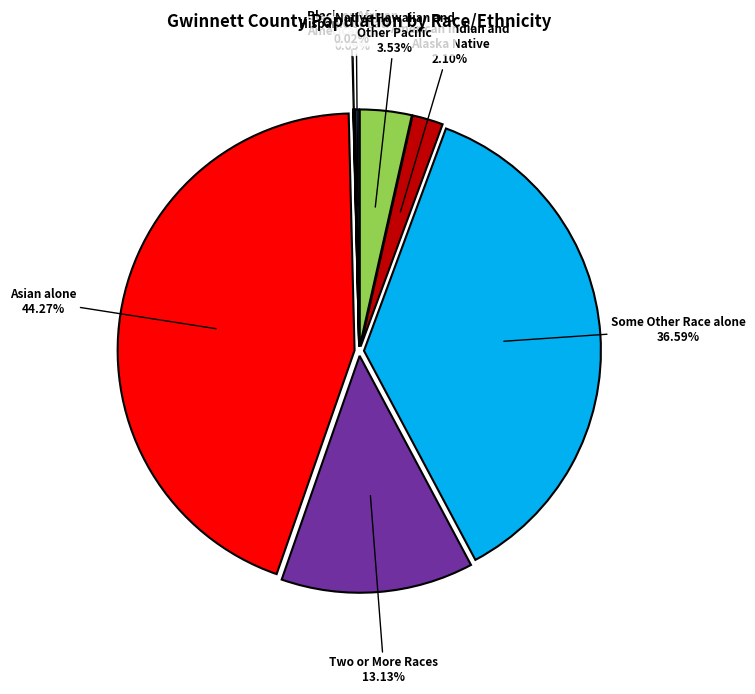

Is there a majority slice in this chart?

No